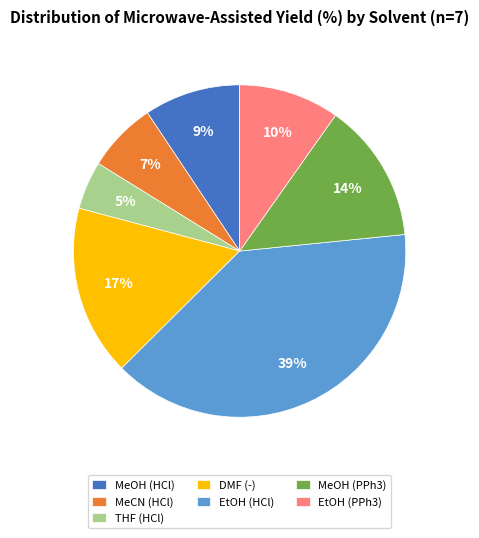

Approximately how many times larger is the value at EtOH (PPh3) compared to DMF (-)?

0.6